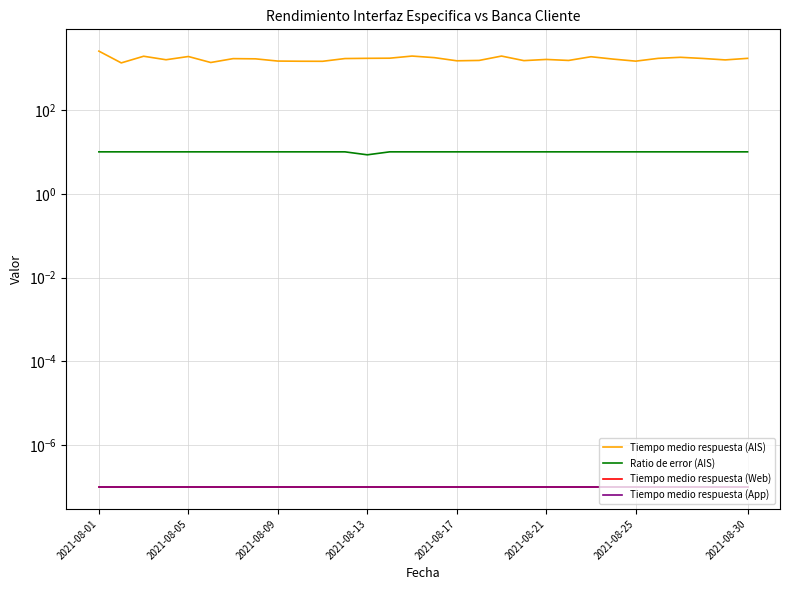

Reading left to right, extract all data points from this chart.

Tiempo medio respuesta (AIS): 2529.4	1325.5	1910.5	1576.0	1882.8	1354.3	1675.7	1656.7	1465.7	1452.0	1447.0	1682.8	1704.0	1716.3	1929.3	1769.3	1487.7	1517.7	1928.7	1501.3	1602.3	1516.3	1860.0	1630.7	1459.3	1700.3	1802.7	1692.0	1562.0	1701.8
Ratio de error (AIS): 10.0	10.0	10.0	10.0	10.0	10.0	10.0	10.0	10.0	10.0	10.0	10.0	8.5	10.0	10.0	10.0	10.0	10.0	10.0	10.0	10.0	10.0	10.0	10.0	10.0	10.0	10.0	10.0	10.0	10.0
Tiempo medio respuesta (Web): 0.0	0.0	0.0	0.0	0.0	0.0	0.0	0.0	0.0	0.0	0.0	0.0	0.0	0.0	0.0	0.0	0.0	0.0	0.0	0.0	0.0	0.0	0.0	0.0	0.0	0.0	0.0	0.0	0.0	0.0
Tiempo medio respuesta (App): 0.0	0.0	0.0	0.0	0.0	0.0	0.0	0.0	0.0	0.0	0.0	0.0	0.0	0.0	0.0	0.0	0.0	0.0	0.0	0.0	0.0	0.0	0.0	0.0	0.0	0.0	0.0	0.0	0.0	0.0